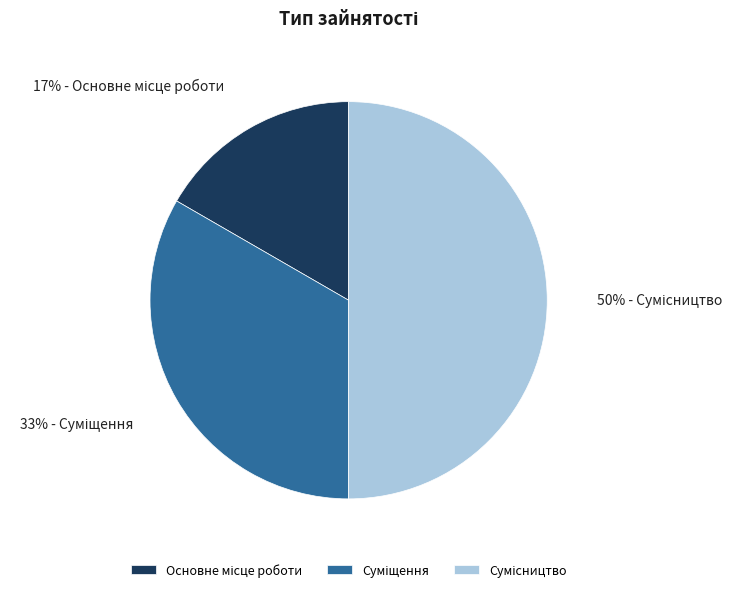

To the nearest percent, what is the average slice percentage?

33%